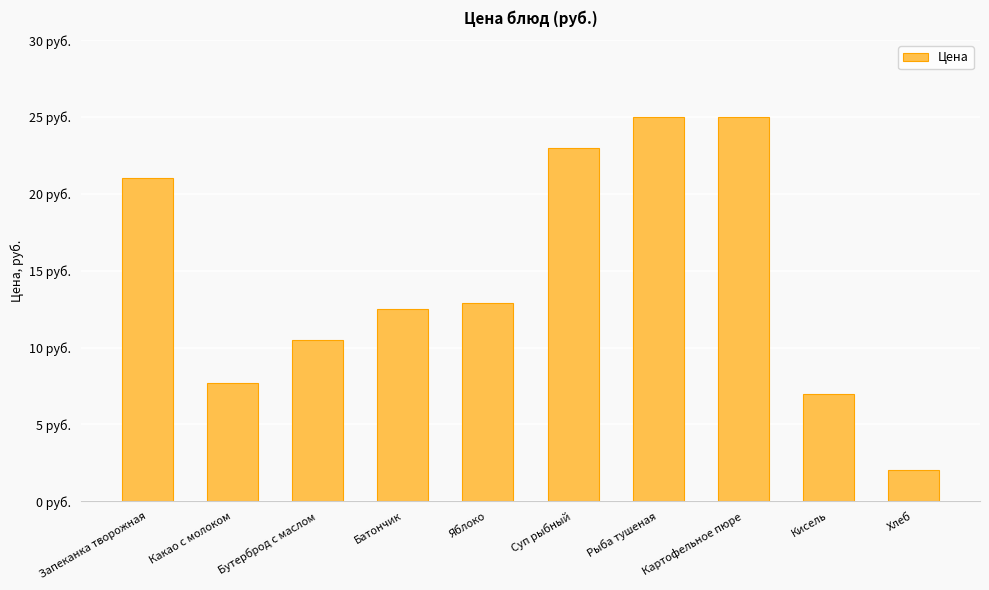

Are the bars horizontal?

No